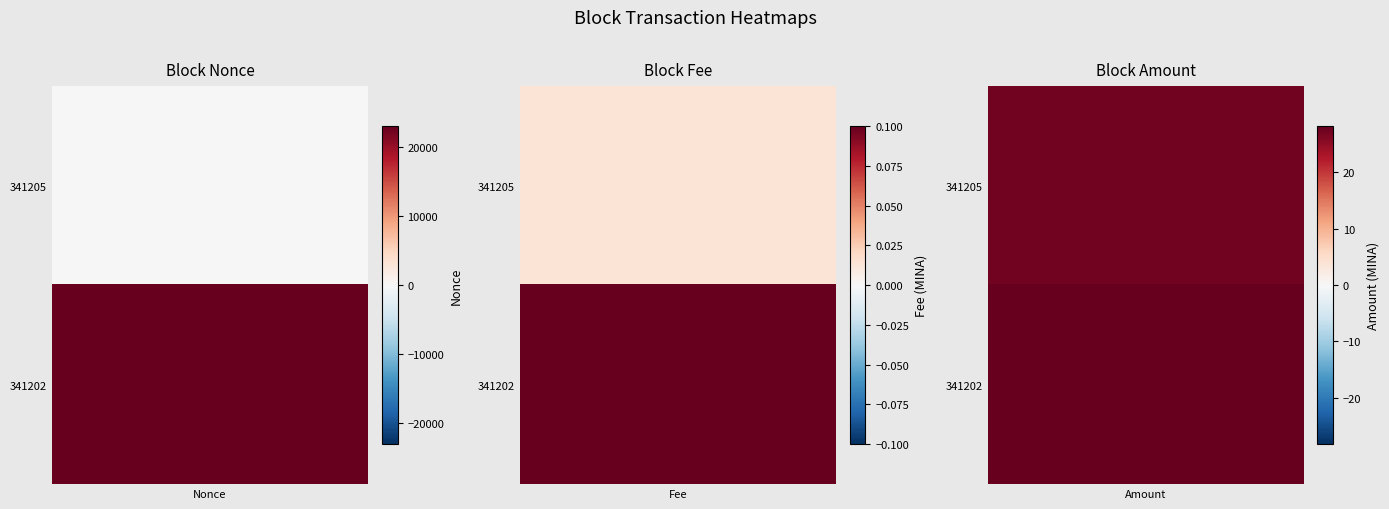

Rank the categories by BlockHeight_341202 value from highest to lowest.

Nonce, Amount, Fee